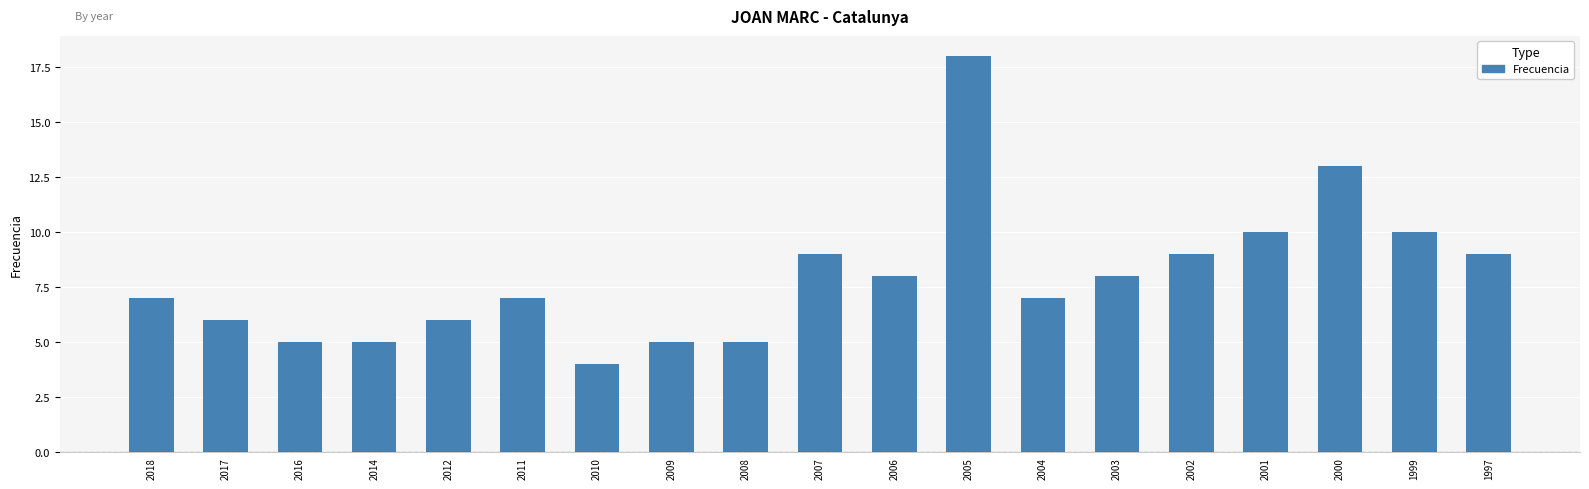

What is the change in value from 2014 to 2000?

+8